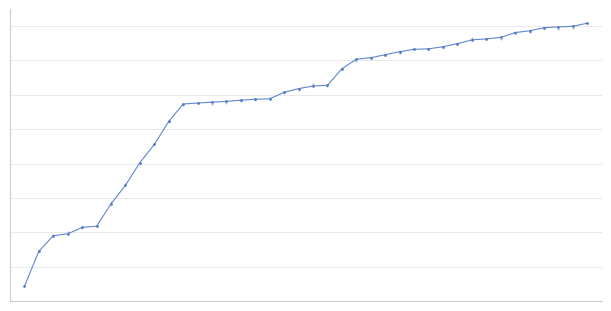

The chart shows a value of 3265 at 0. True or false?

False